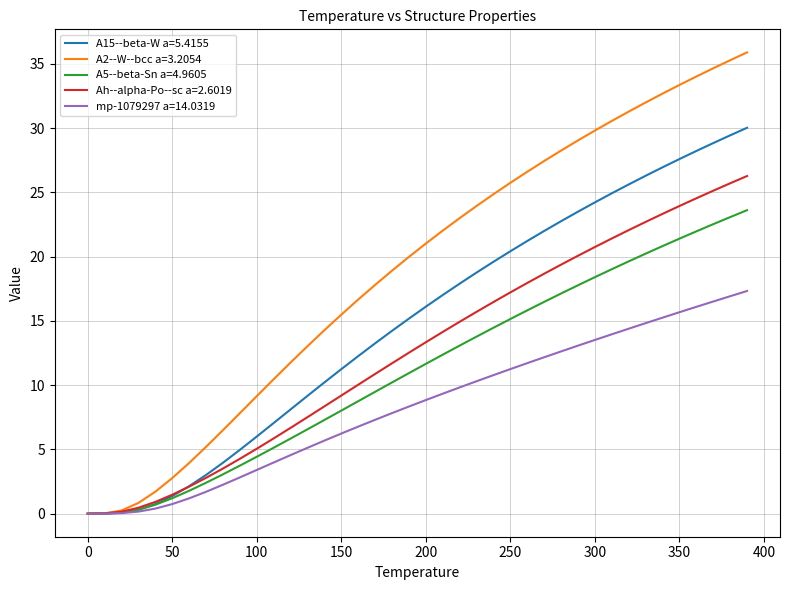

Which series has the largest total across all categories?

A2--W--bcc a=3.2054